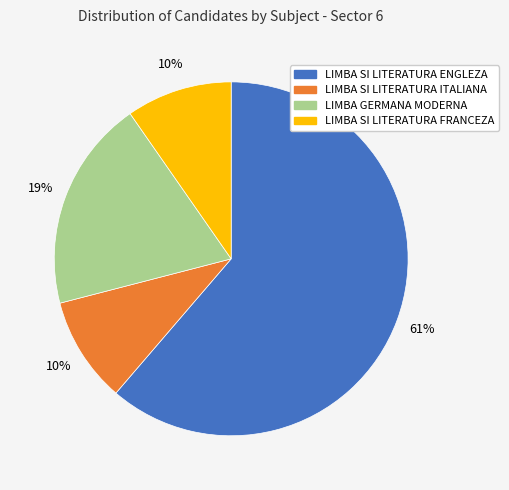

Which category accounts for the majority?

LIMBA SI LITERATURA ENGLEZA